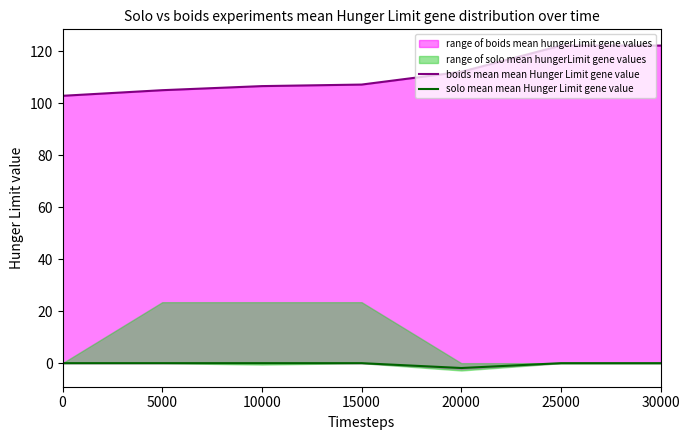

Rank the series by their maximum value, from highest to lowest.

boids mean mean Hunger Limit gene value, solo mean mean Hunger Limit gene value